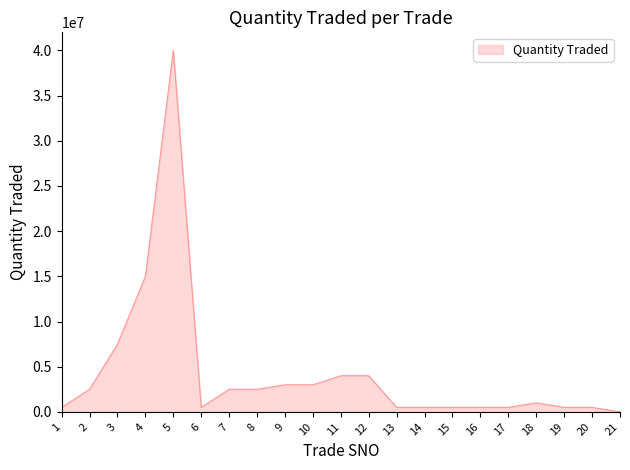

Which has a higher value, 16 or 11?

11